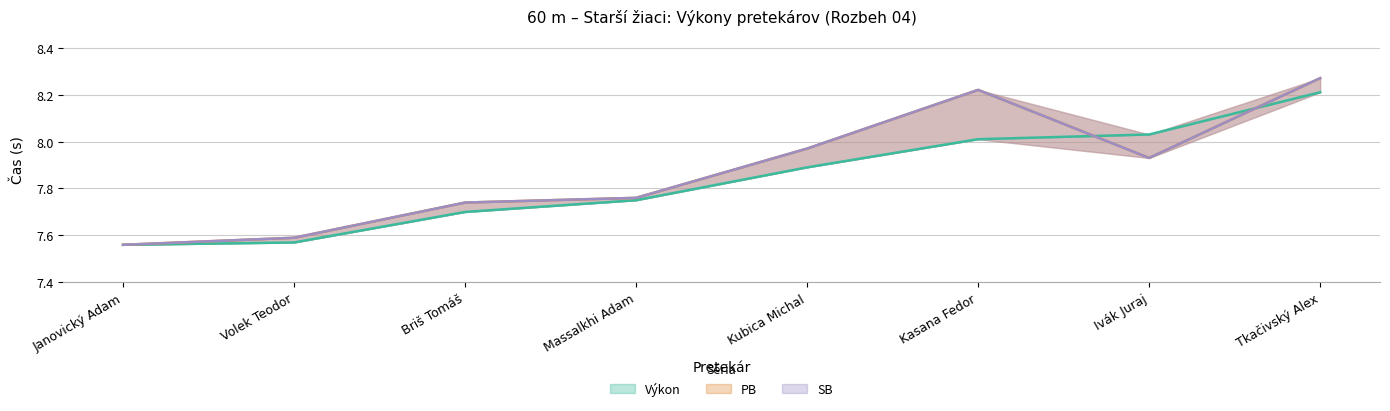

What is the total value across all series at Briš Tomáš?

23.2